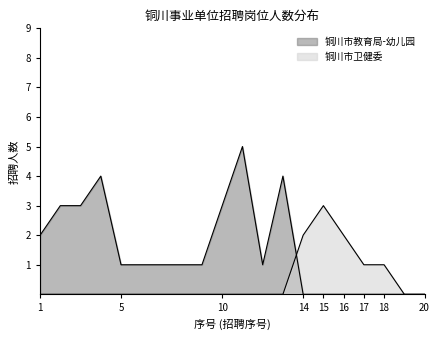

What is the maximum value shown in the chart?

5